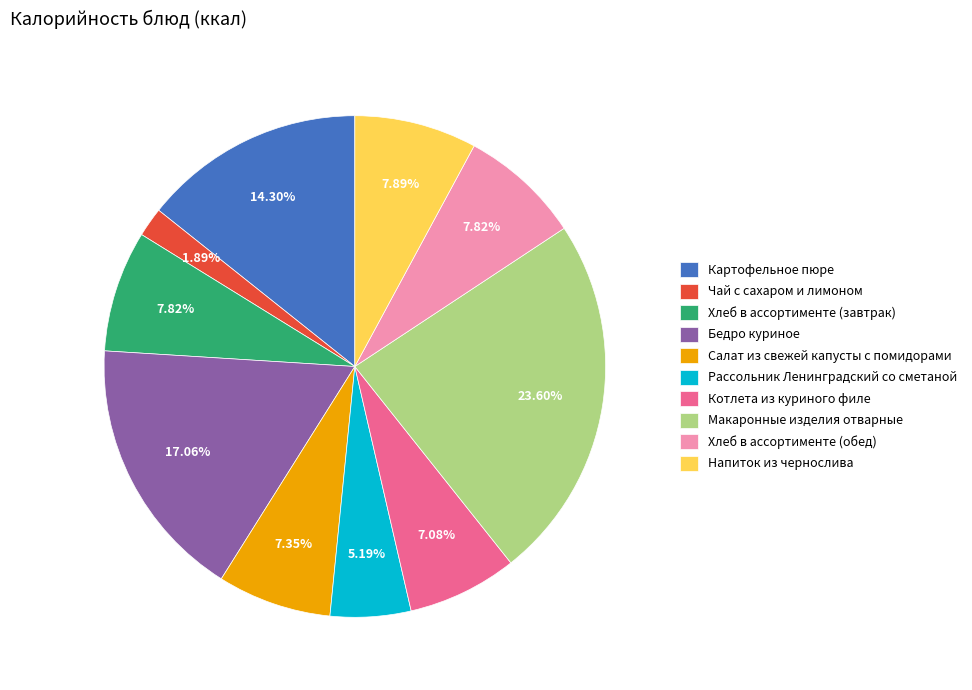

To the nearest percent, what is the average slice percentage?

10%